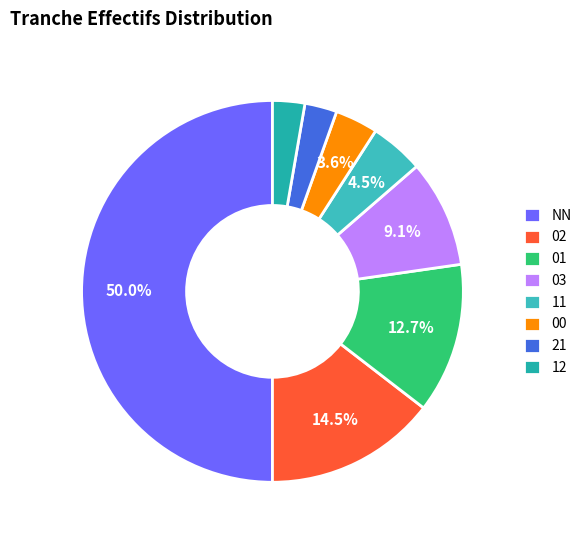

To the nearest percent, what is the average slice percentage?

12%